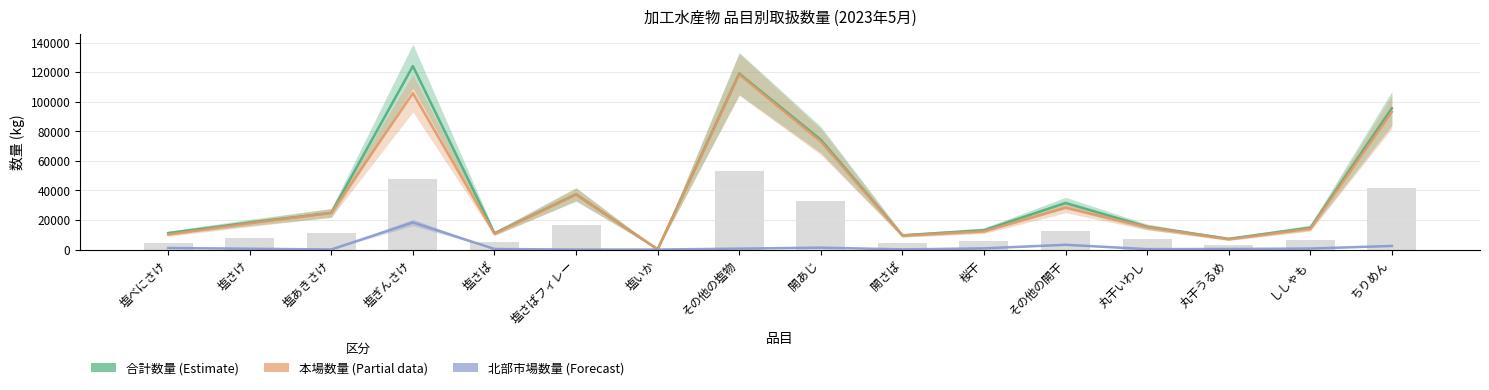

What is the label of the 9th bar from the left?

開あじ